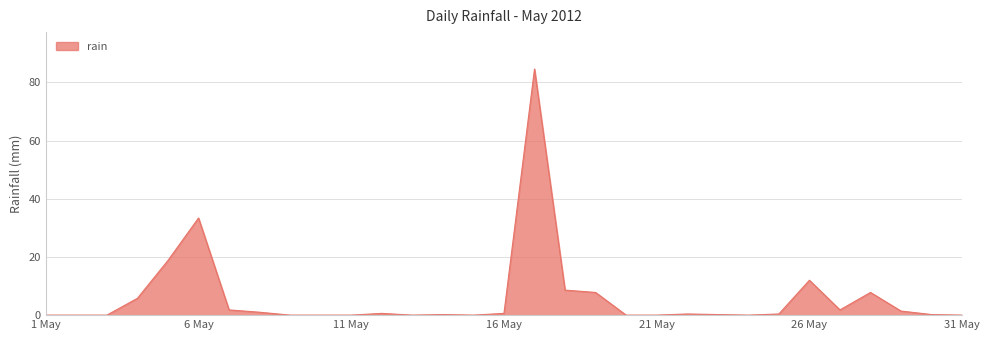

What is the difference between the maximum and minimum values?

84.6